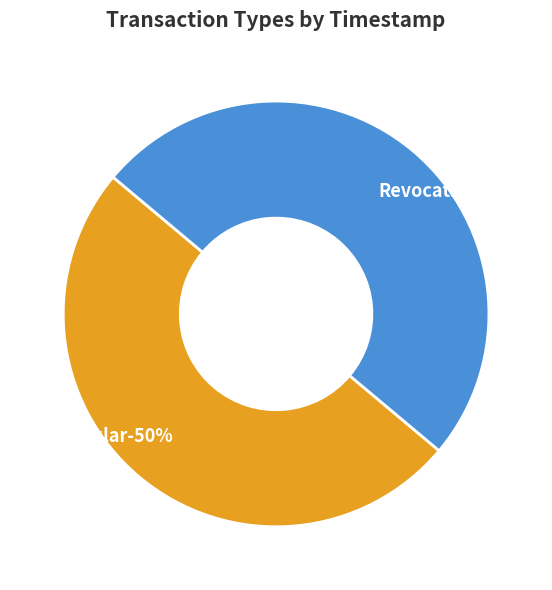

Is it true that Regular is 41% of the pie?

False